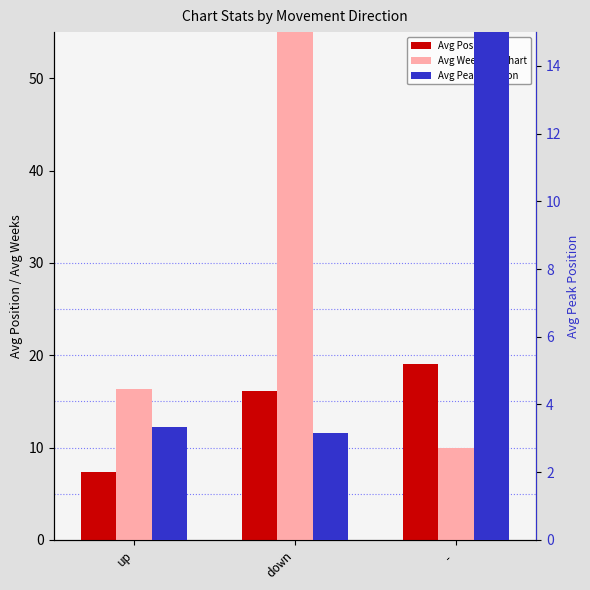

Which category has the highest value across all series?

down